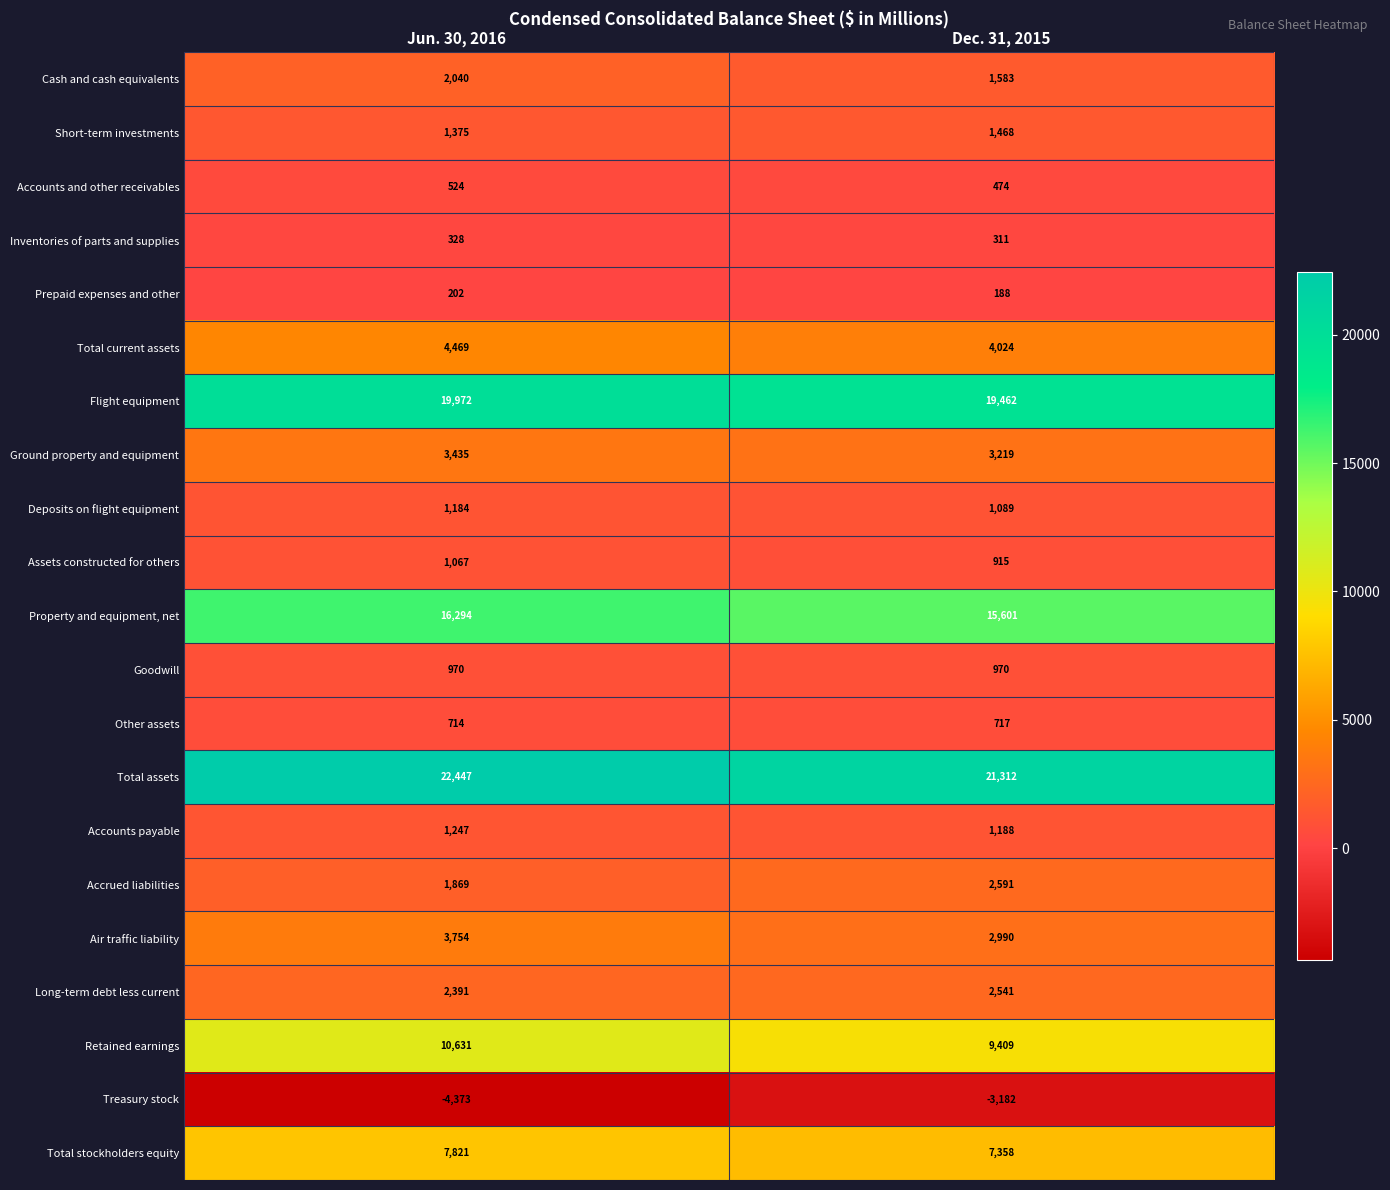

The Total stockholders equity series shows 7358 at Dec. 31, 2015. True or false?

True